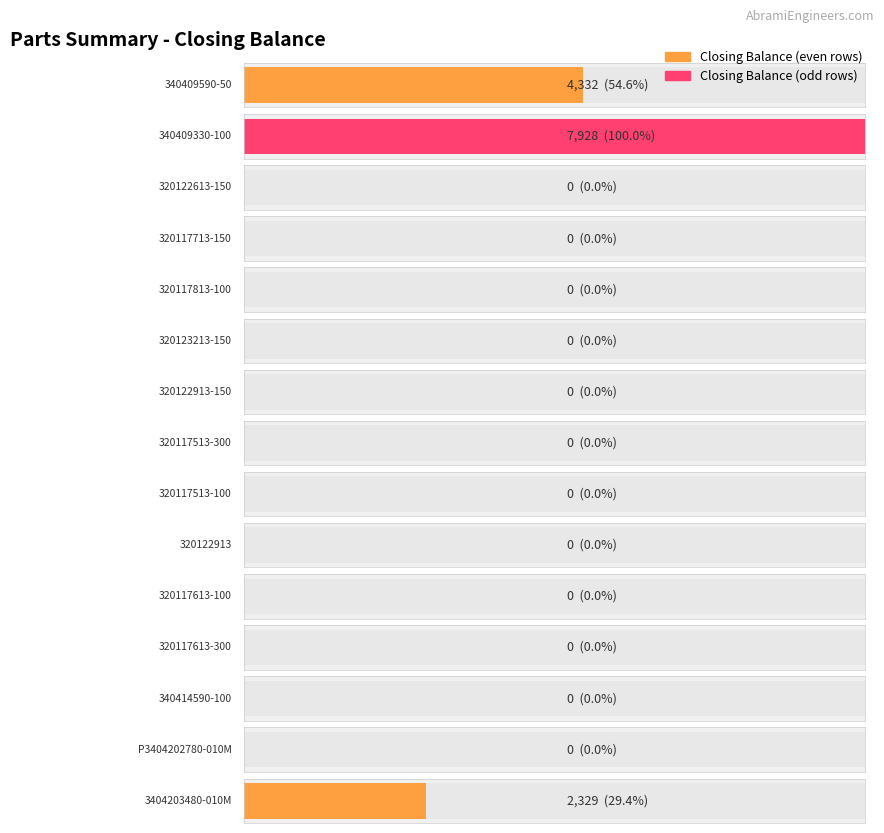

At which label is the value closest to 3964?

340409590-50